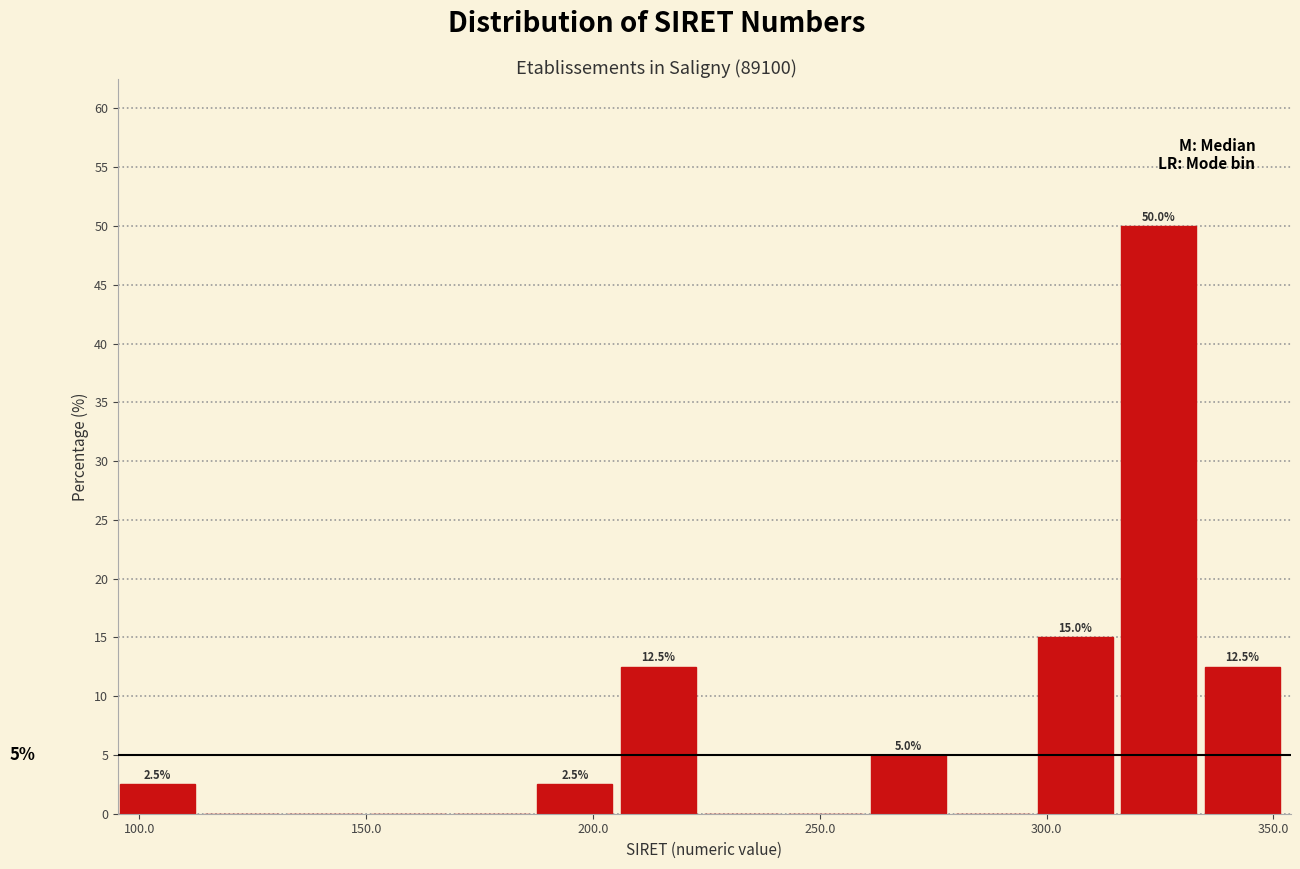

Around what value on the x-axis is the tallest bar? Give the approximate position of its centre, as read against the axis.

325